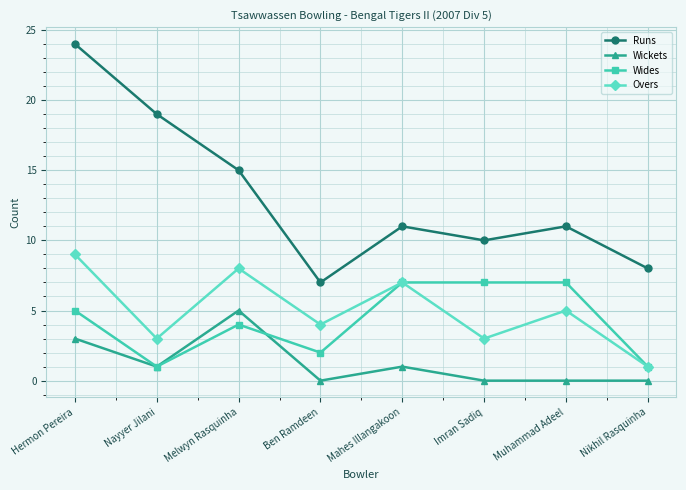

Reading left to right, transcribe all the data shown in this chart.

Runs: Hermon Pereira=24	Nayyer Jilani=19	Melwyn Rasquinha=15	Ben Ramdeen=7	Mahes Illangakoon=11	Imran Sadiq=10	Muhammad Adeel=11	Nikhil Rasquinha=8
Wickets: Hermon Pereira=3	Nayyer Jilani=1	Melwyn Rasquinha=5	Ben Ramdeen=0	Mahes Illangakoon=1	Imran Sadiq=0	Muhammad Adeel=0	Nikhil Rasquinha=0
Wides: Hermon Pereira=5	Nayyer Jilani=1	Melwyn Rasquinha=4	Ben Ramdeen=2	Mahes Illangakoon=7	Imran Sadiq=7	Muhammad Adeel=7	Nikhil Rasquinha=1
Overs: Hermon Pereira=9	Nayyer Jilani=3	Melwyn Rasquinha=8	Ben Ramdeen=4	Mahes Illangakoon=7	Imran Sadiq=3	Muhammad Adeel=5	Nikhil Rasquinha=1